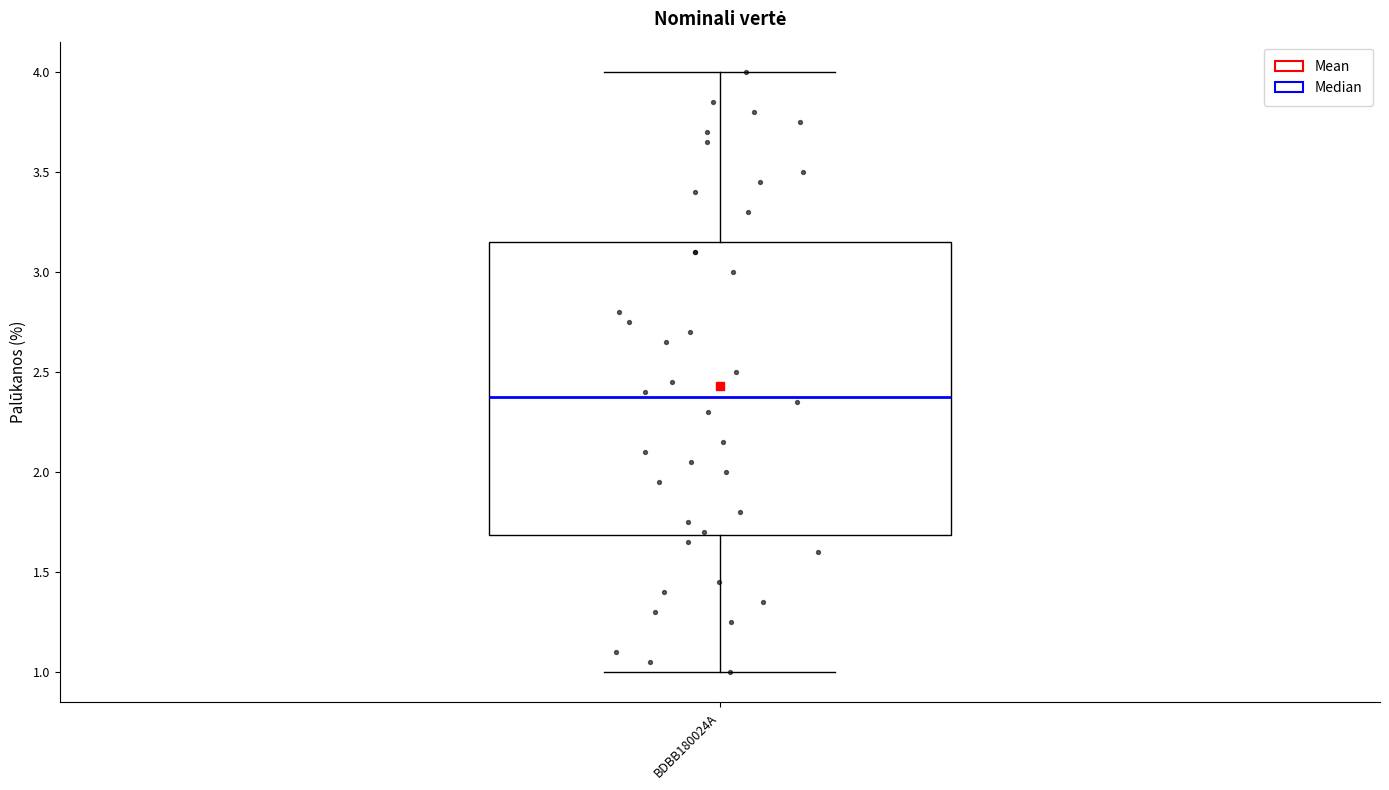

Transcribe this box plot: give where the median line is, the range the box spans, and where the two whiskers end, as read against the y-axis. The values are not printed on the chart, so give them approximately, as read against the axis.

median 2.40, box 1.70 to 3.15, whiskers 1.00 to 4.00